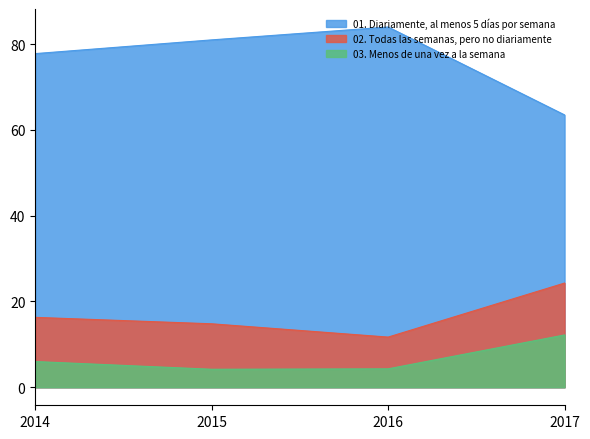

Is the value of 01. Diariamente, al menos 5 días por semana at 2017 greater than the value of 03. Menos de una vez a la semana at 2016?

Yes